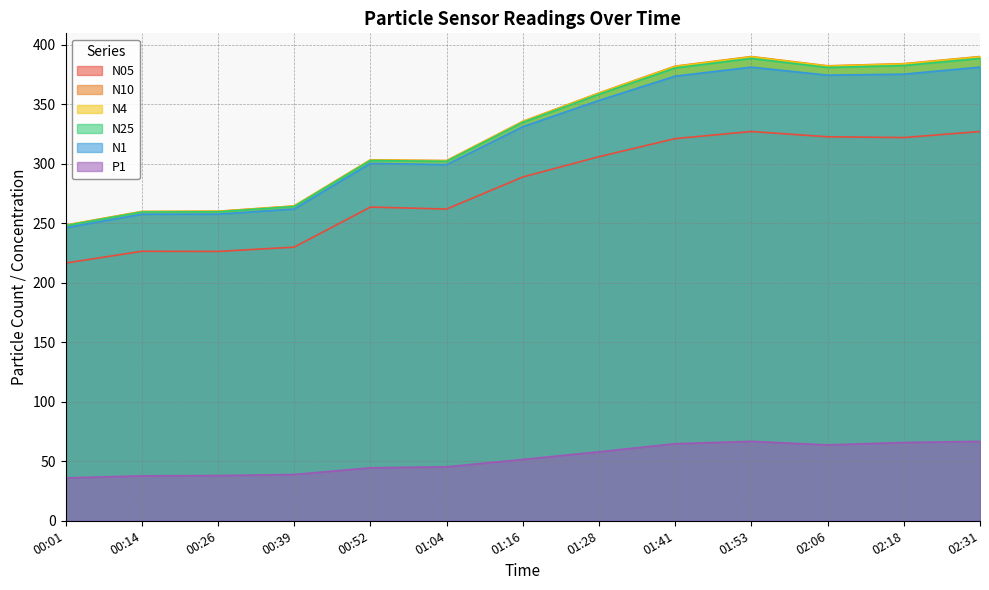

The value of N25 at 00:39 is 264.1. True or false?

True